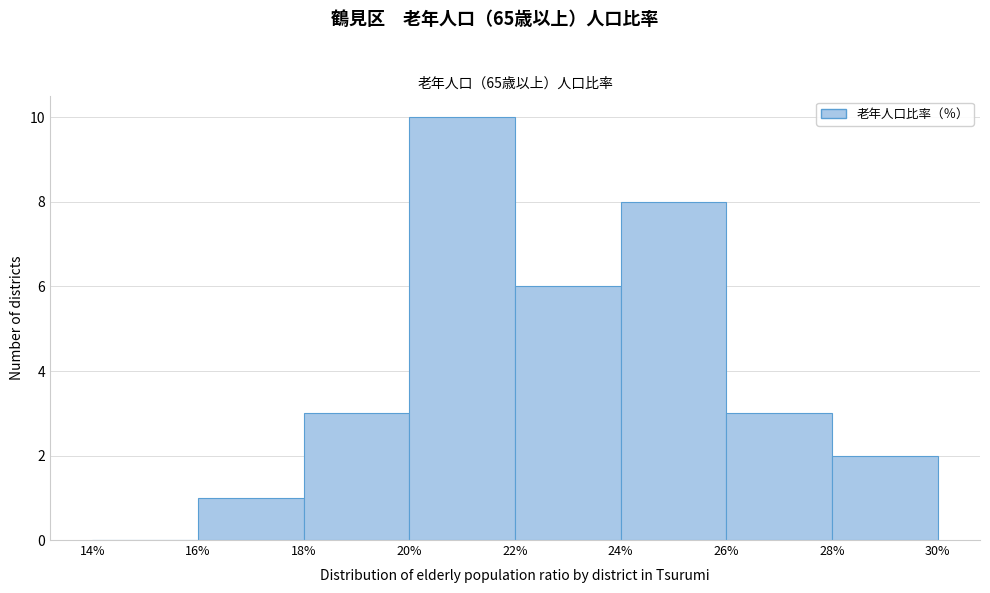

Reading left to right, list every bar in this chart as the range it spans on the x-axis followed by its height. The values are not printed on the chart, so give them approximately, as read against the axis.

14% to 16%: 0
16% to 18%: 1
18% to 20%: 3
20% to 22%: 10
22% to 24%: 6
24% to 26%: 8
26% to 28%: 3
28% to 30%: 2